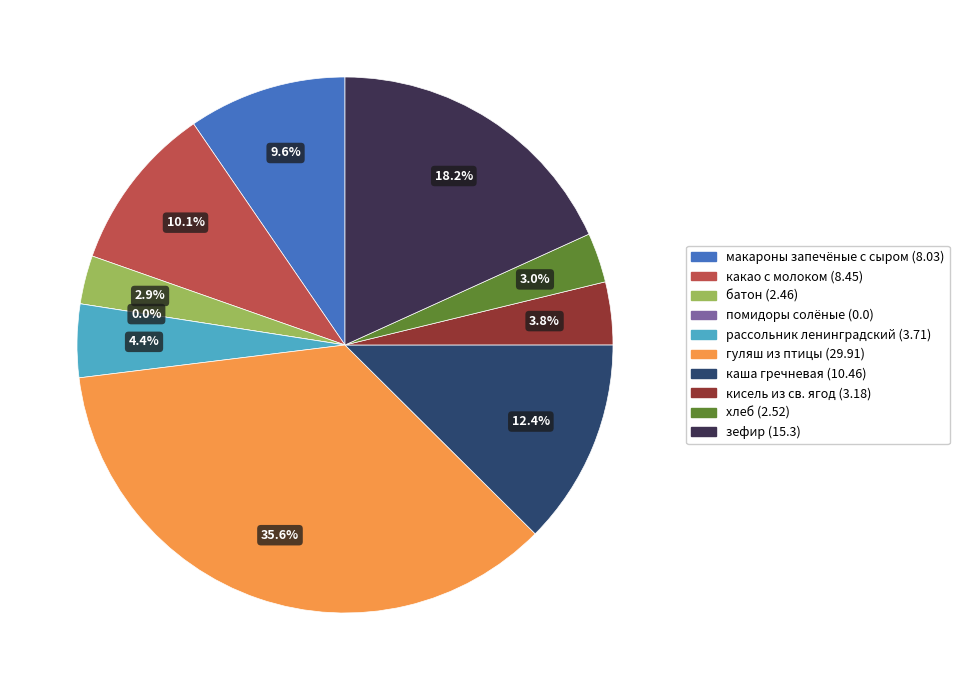

What is the smallest slice in the pie chart?

помидоры солёные